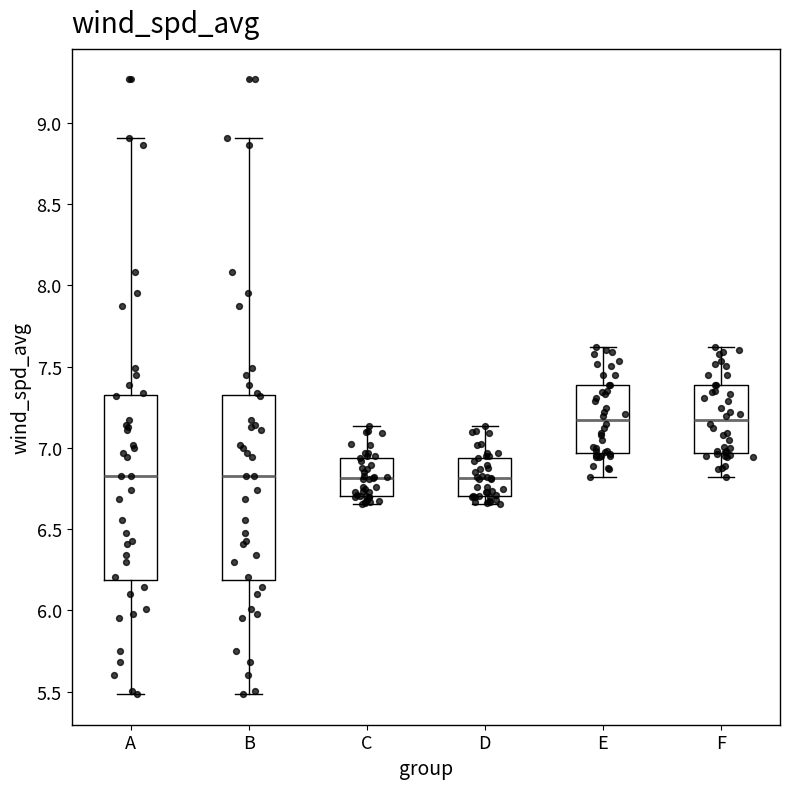

Where does the median line of the box for B sit on the y-axis? The values are not printed on the chart, so give them approximately, as read against the axis.

6.85